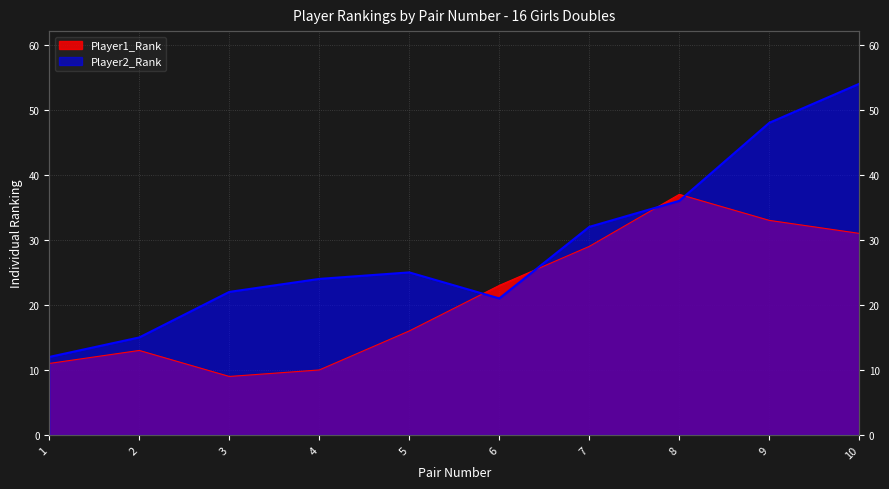

List the series in order of their peak value, lowest first.

Player1_Rank, Player2_Rank